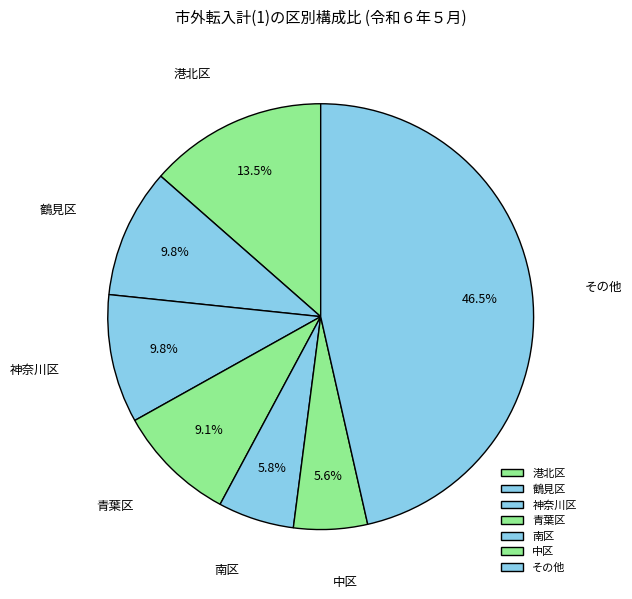

Which slice is the largest?

その他